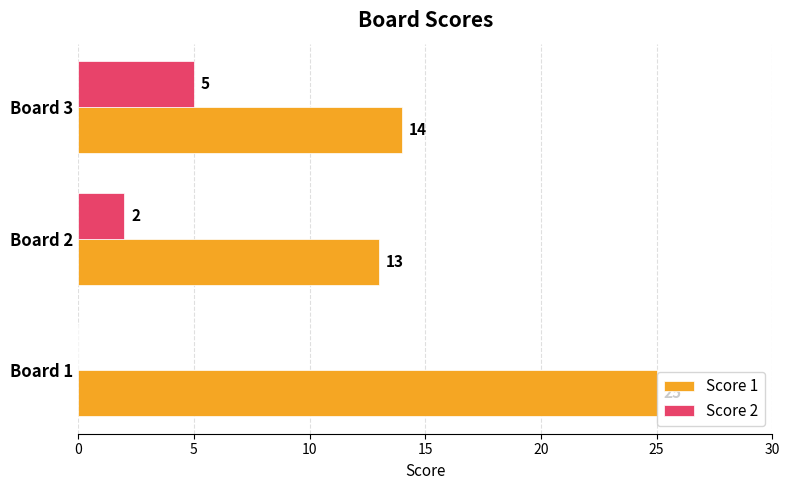

Where is Score 2 nearest to the value 2?

Board 2